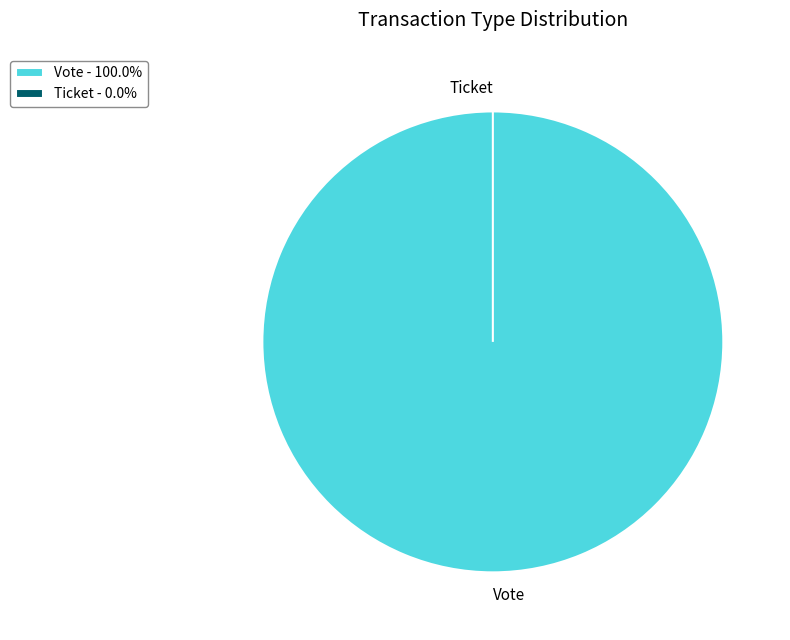

Between Ticket and Vote, which is larger?

Vote